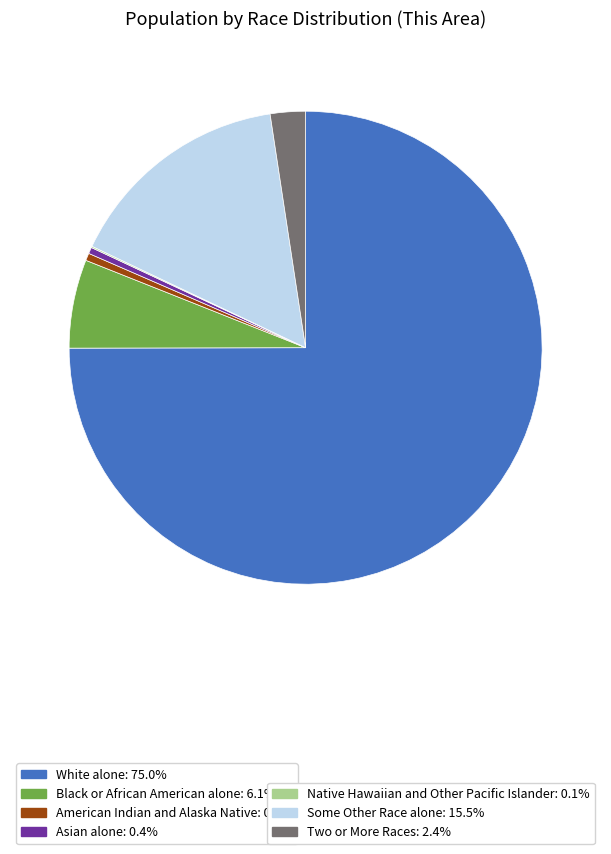

Is there any slice that represents more than half of the pie?

Yes